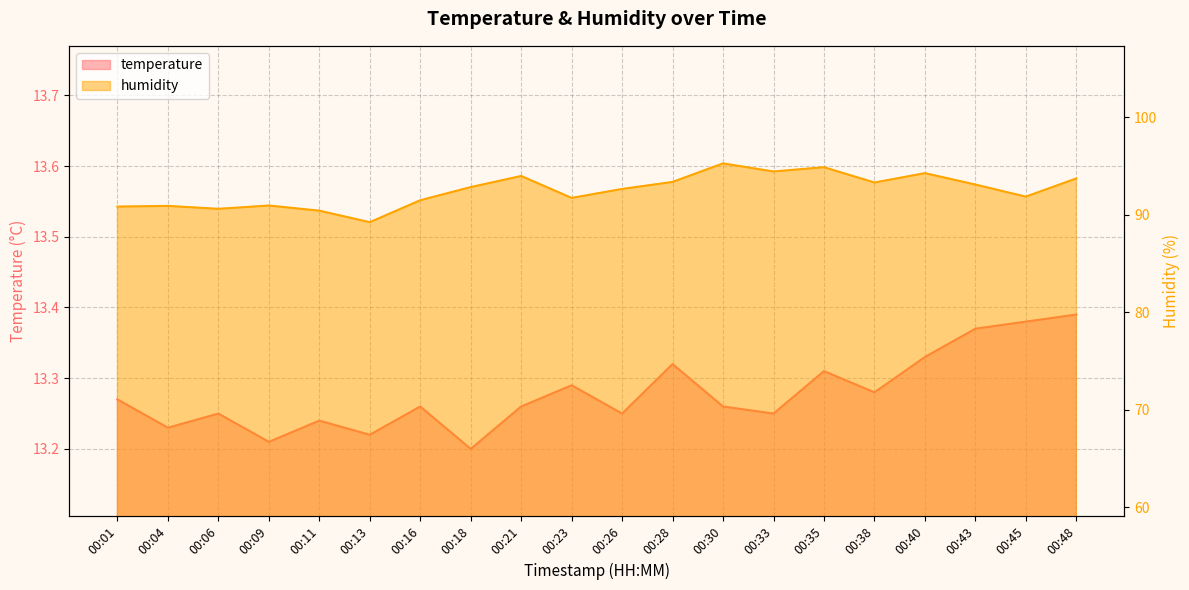

Rank the series at 00:38 from highest to lowest value.

humidity, temperature